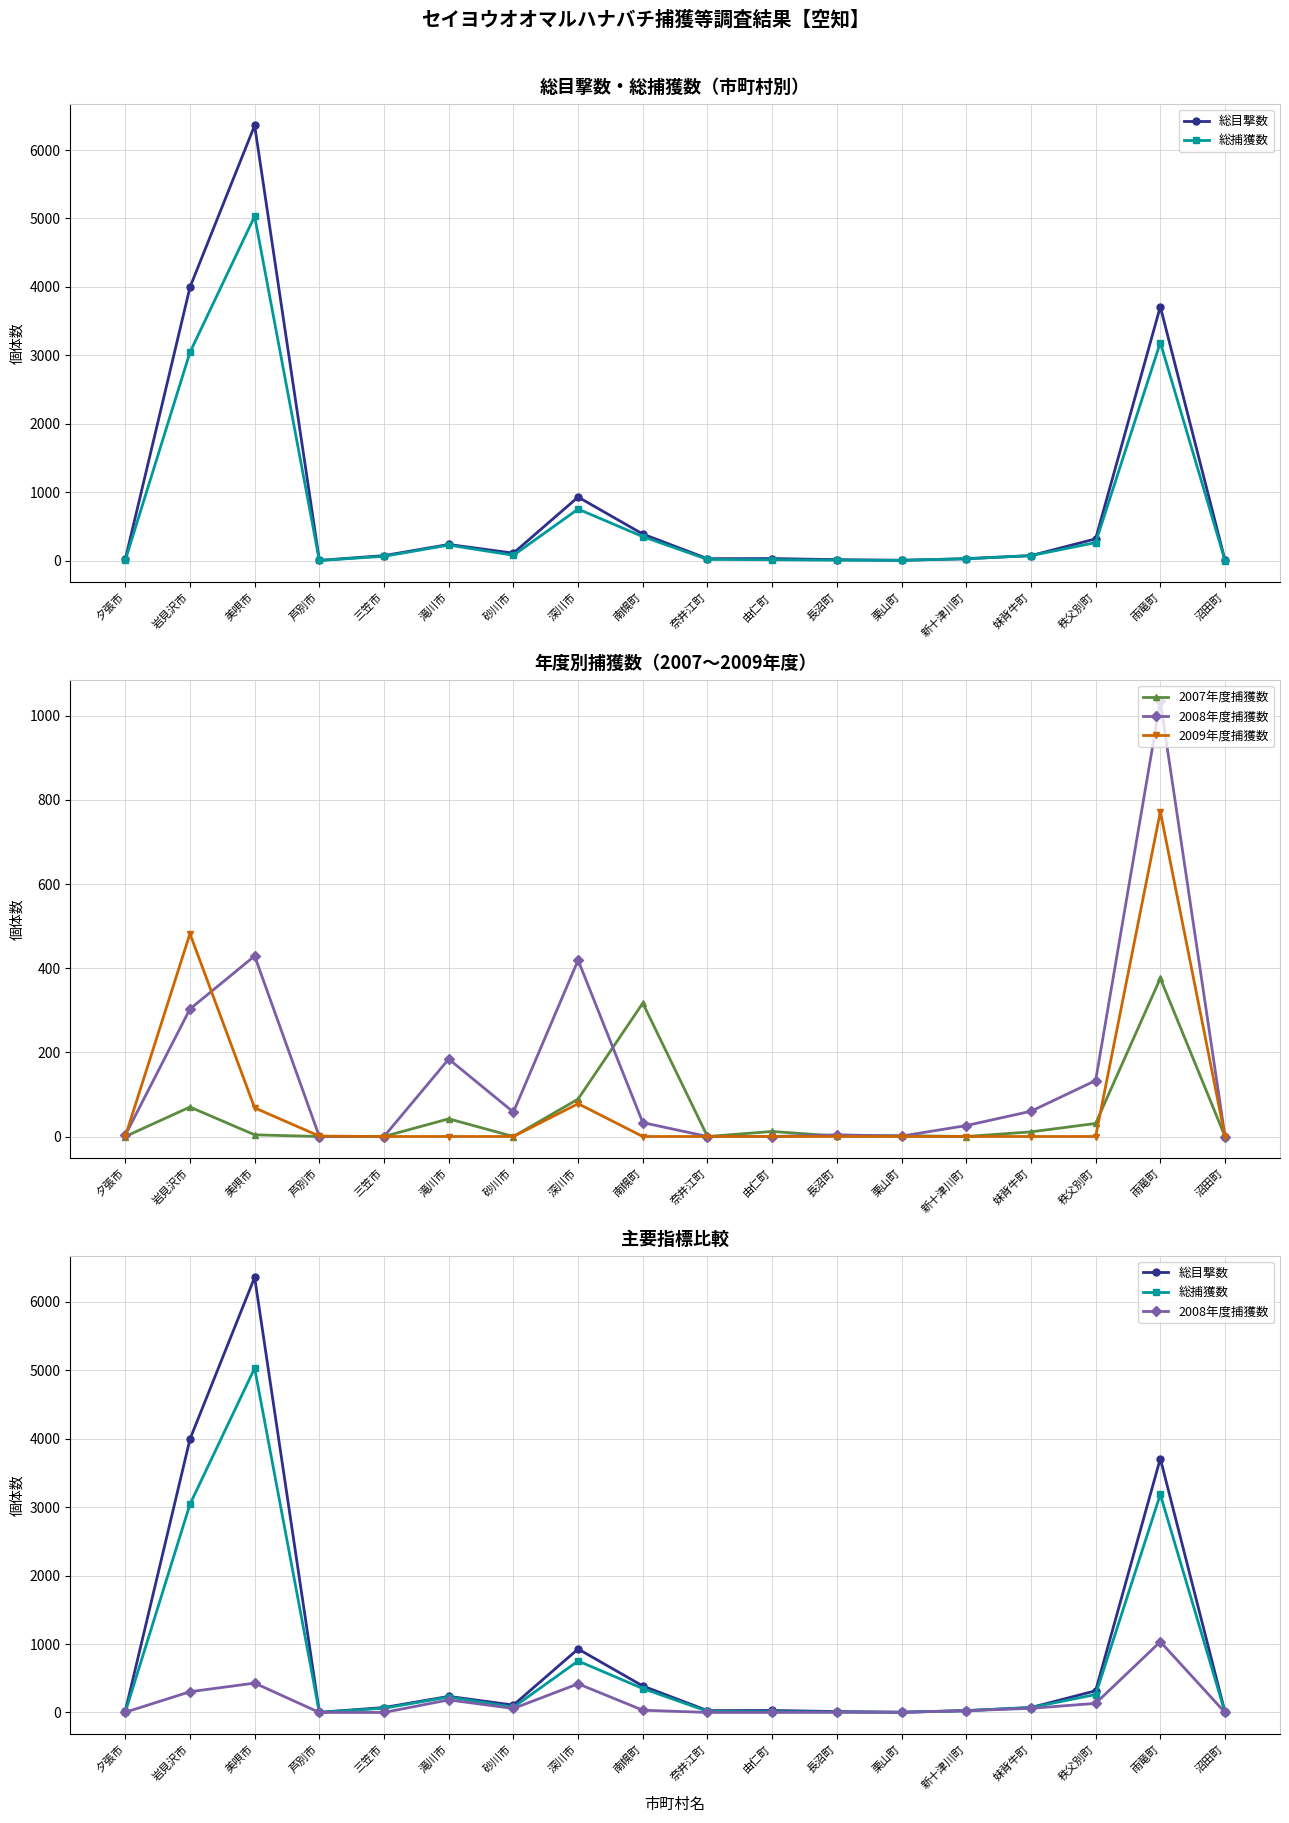

Which series has the largest total across all categories?

総目撃数